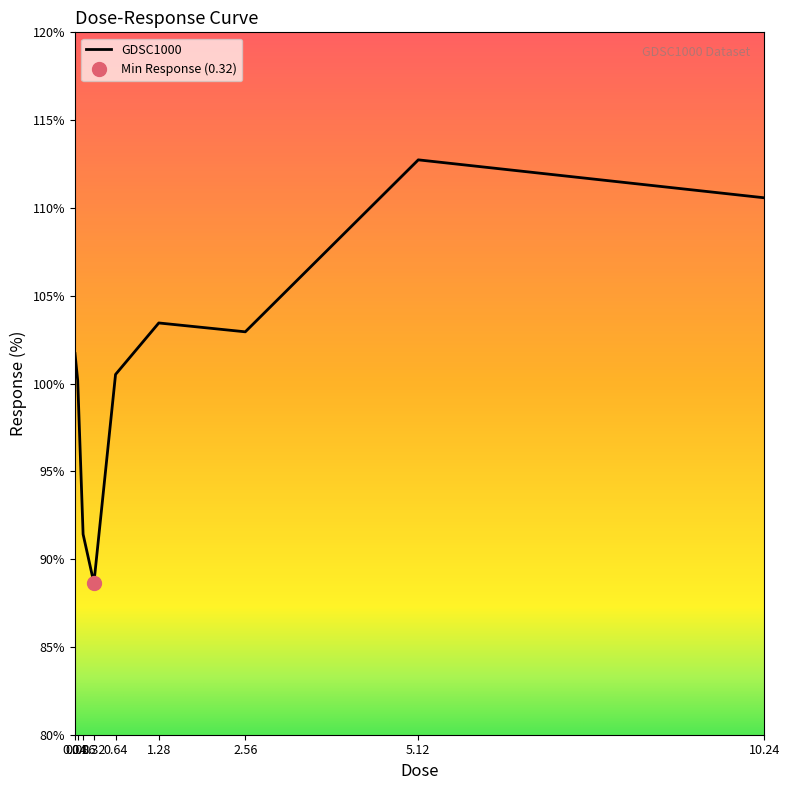

Which has a higher value, 0.32 or 2.56?

2.56